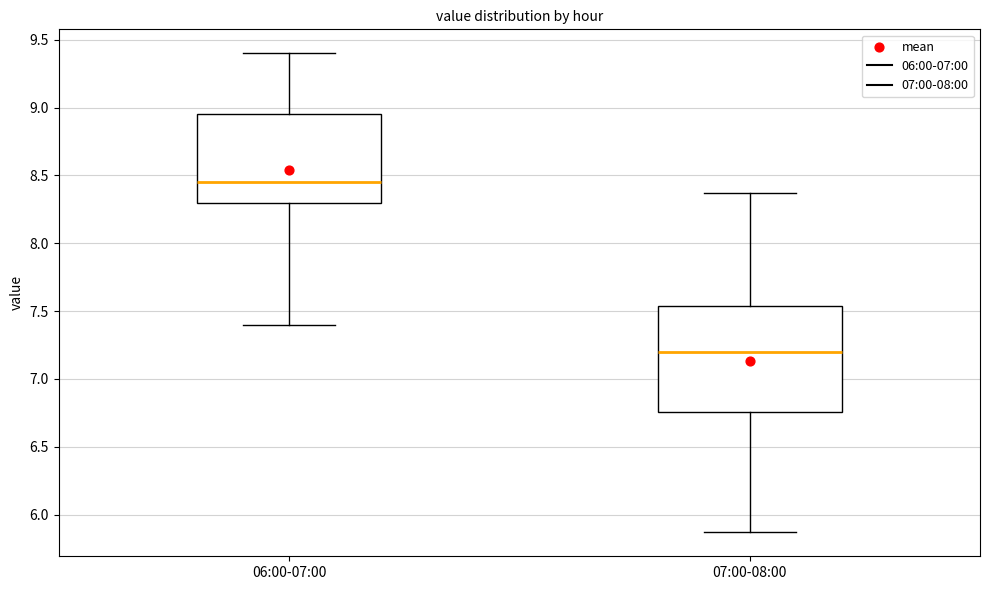

Where does the median line of the box for 07:00-08:00 sit on the y-axis? The values are not printed on the chart, so give them approximately, as read against the axis.

7.20